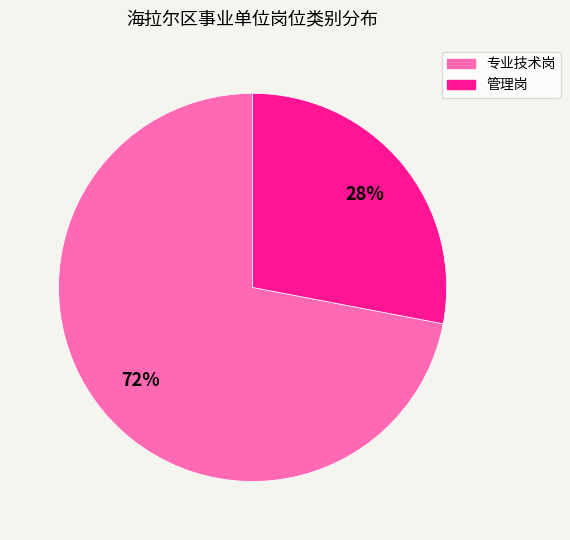

Which category has the smallest portion of the pie?

管理岗